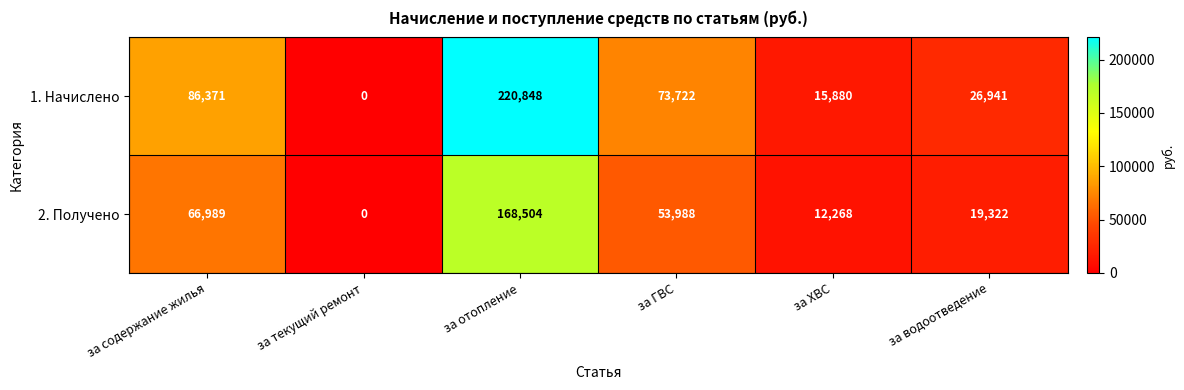

What is the difference between the 2. Получено values at за водоотведение and за текущий ремонт?

19322